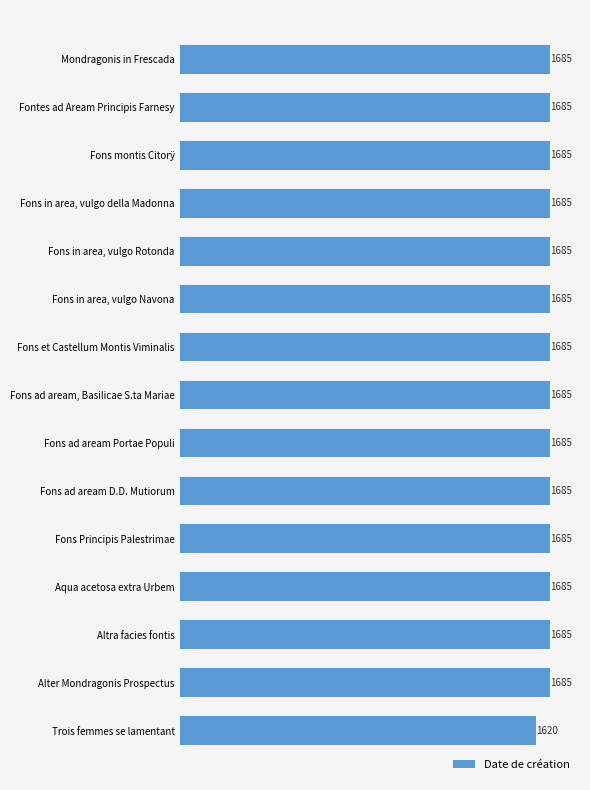

Reading top to bottom, list all the values displayed in this chart.

1685	1685	1685	1685	1685	1685	1685	1685	1685	1685	1685	1685	1685	1685	1620